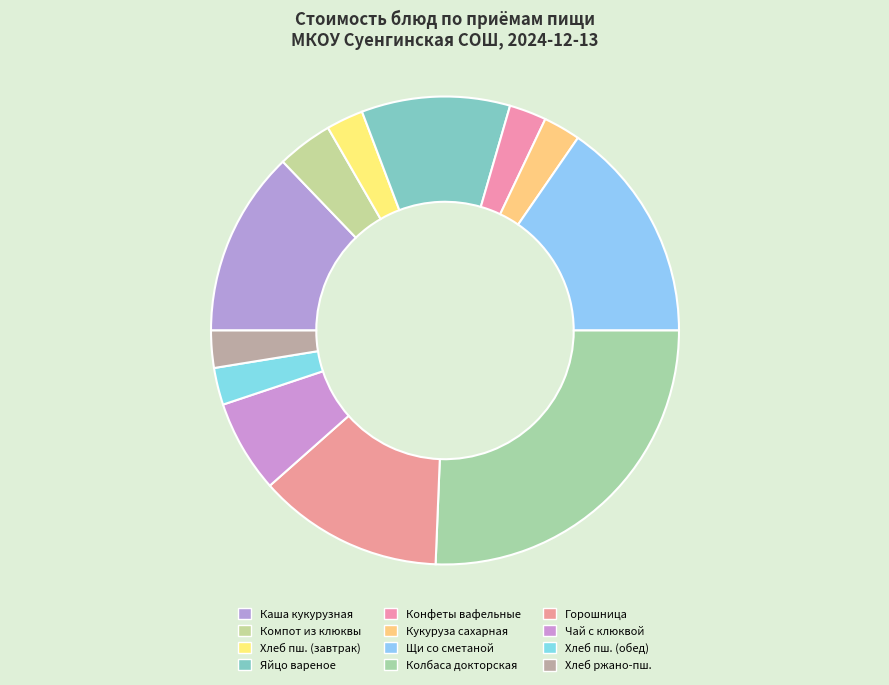

Rank the categories by value from highest to lowest.

Колбаса докторская, Щи из свежей капусты со сметаной, Каша жидкая молочная кукурузная, Горошница, Яйцо вареное, Чай с клюквой и сахаром, Компот из клюквы, хлеб пшеничный йодированный (завтрак), Конфеты с начинками между слоями вафель, Кукуруза сахарная, хлеб пшеничный йодированный (обед), Хлеб ржано-пшеничный